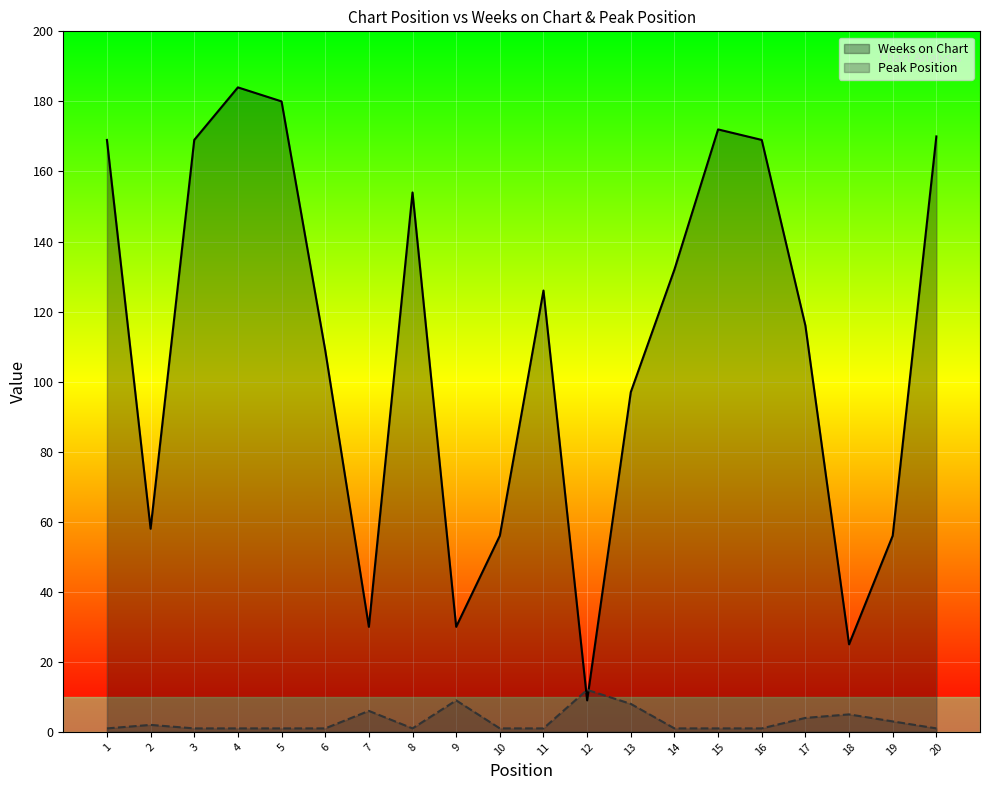

What is the smallest value displayed?

1